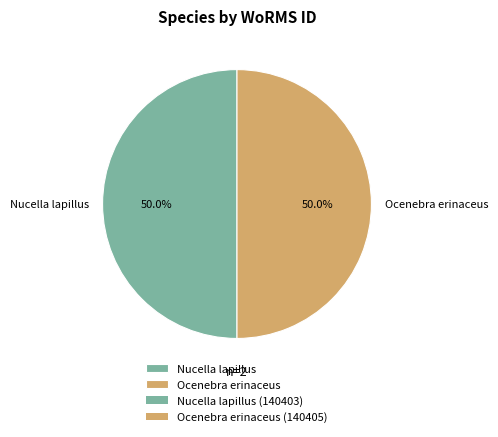

Combined, do Ocenebra erinaceus and Nucella lapillus account for over 50%?

Yes